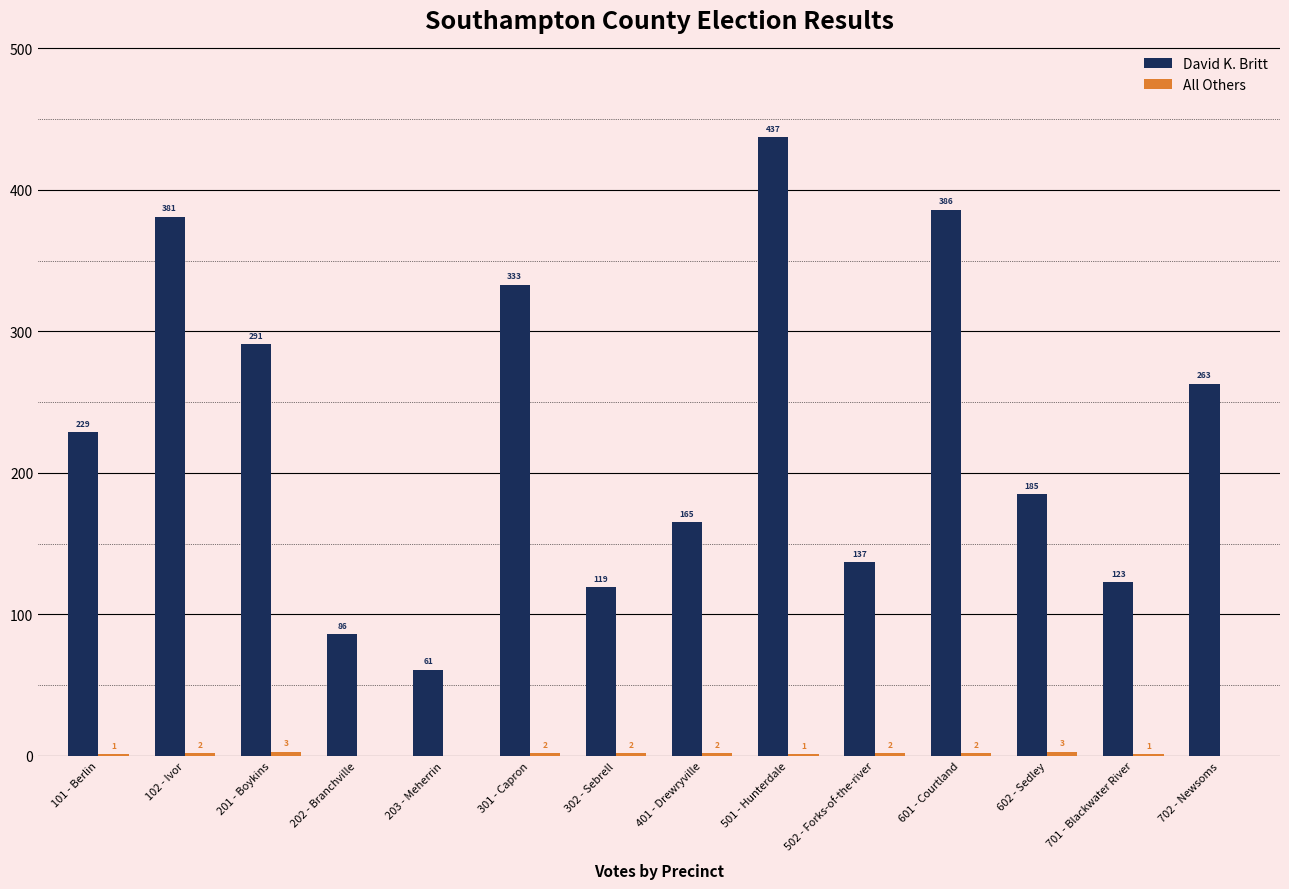

What is the maximum value for David K. Britt?

437